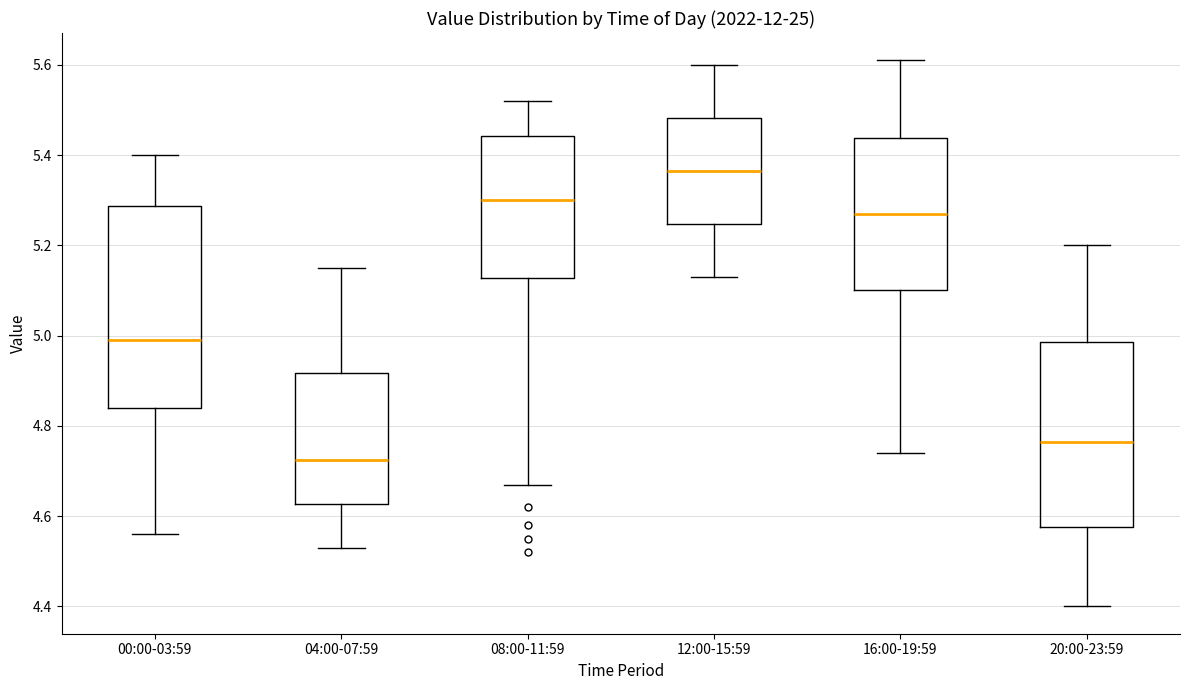

Reading left to right, transcribe this box plot: for each box, give where its median line is, the range the box spans, and where its two whiskers end, as read against the y-axis. The values are not printed on the chart, so give them approximately, as read against the axis.

00:00-03:59: median 5.00, box 4.84 to 5.28, whiskers 4.56 to 5.40
04:00-07:59: median 4.72, box 4.62 to 4.92, whiskers 4.54 to 5.16
08:00-11:59: median 5.30, box 5.12 to 5.44, whiskers 4.68 to 5.52
12:00-15:59: median 5.36, box 5.24 to 5.48, whiskers 5.14 to 5.60
16:00-19:59: median 5.28, box 5.10 to 5.44, whiskers 4.74 to 5.62
20:00-23:59: median 4.76, box 4.58 to 4.98, whiskers 4.40 to 5.20